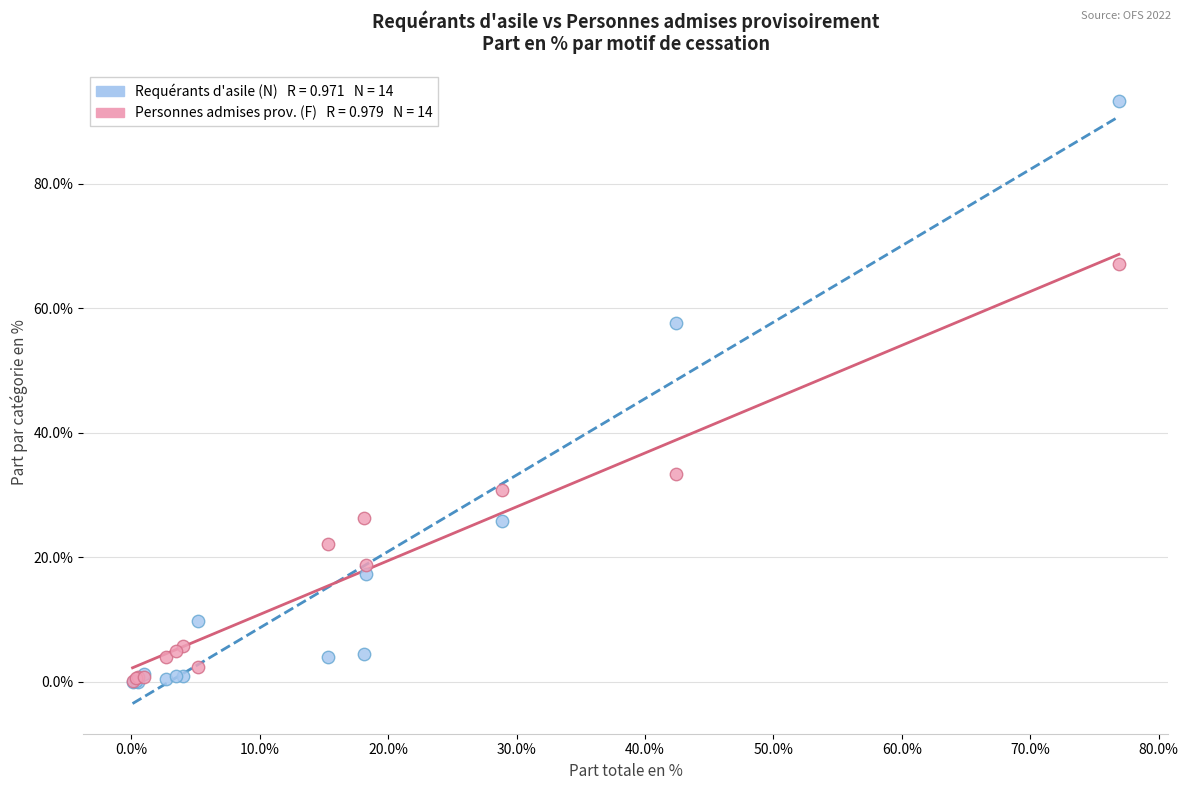

Across all series, what Y value is closest to 46?

57.6